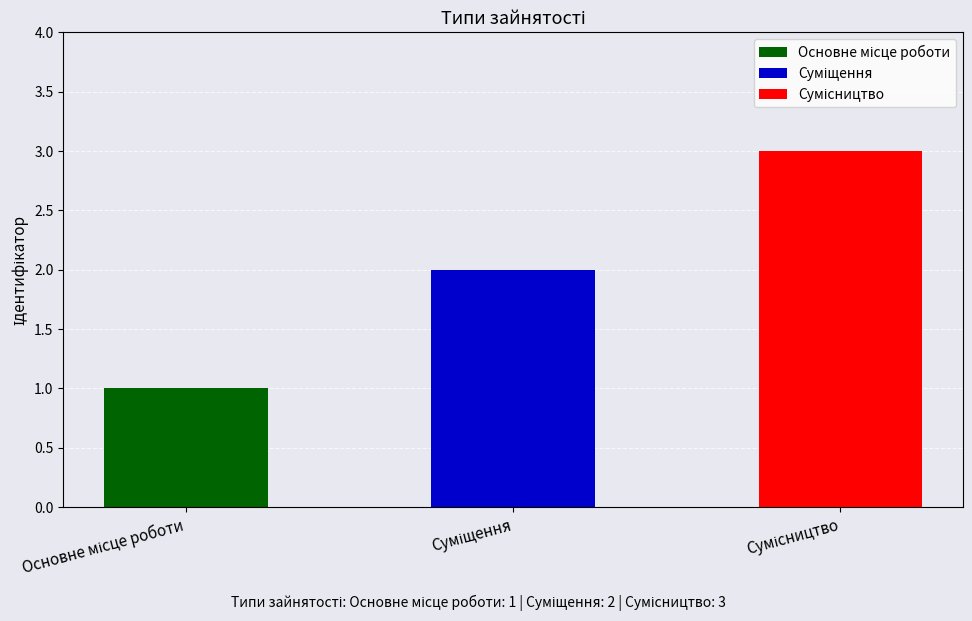

How many values are below 2?

1